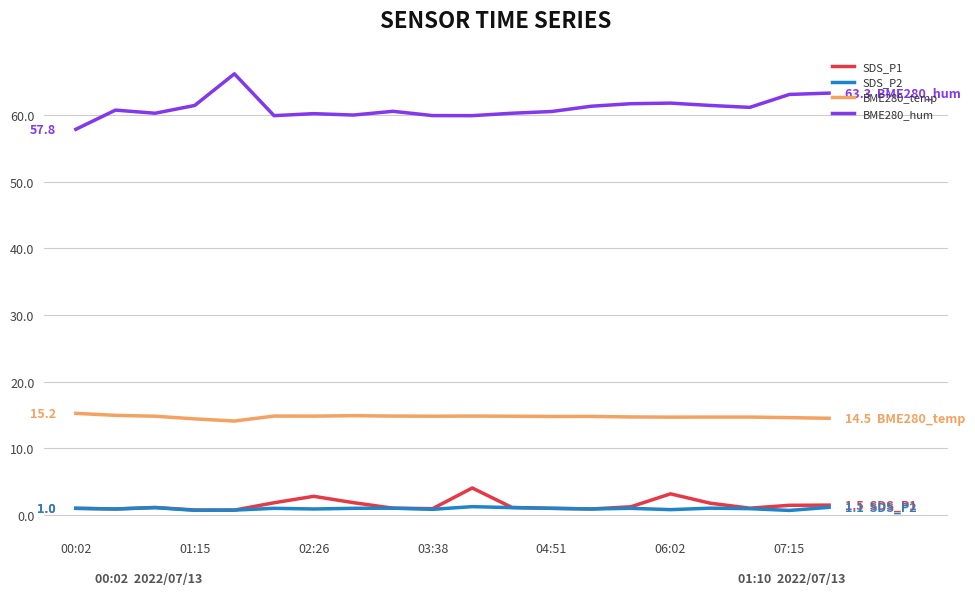

Count the number of data series in this chart.

4